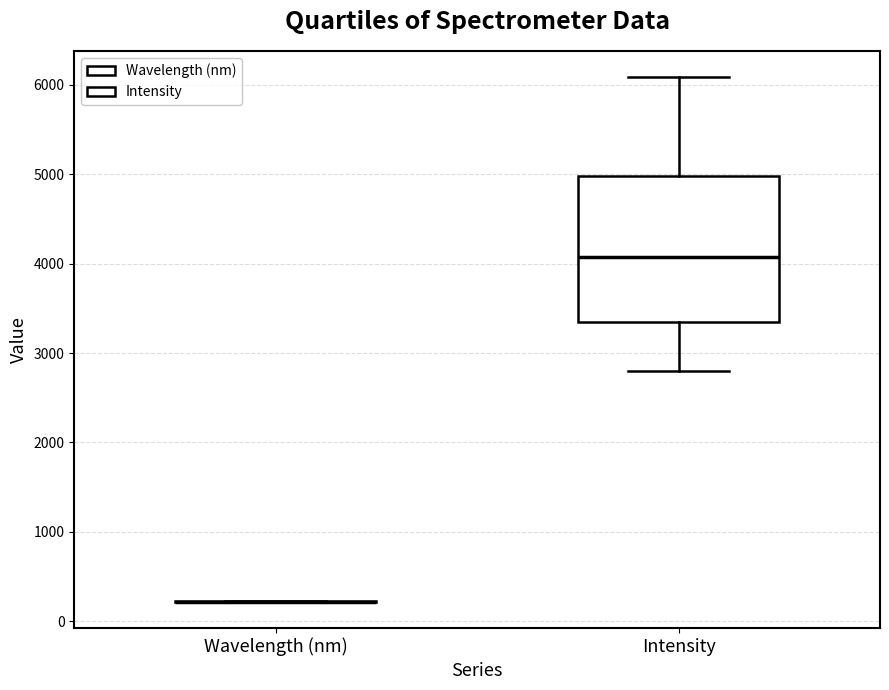

Reading left to right, transcribe this box plot: for each box, give where its median line is, the range the box spans, and where its two whiskers end, as read against the y-axis. The values are not printed on the chart, so give them approximately, as read against the axis.

Wavelength (nm): box collapsed to a line at 200, whiskers 200 to 200
Intensity: median 4100, box 3400 to 5000, whiskers 2800 to 6100